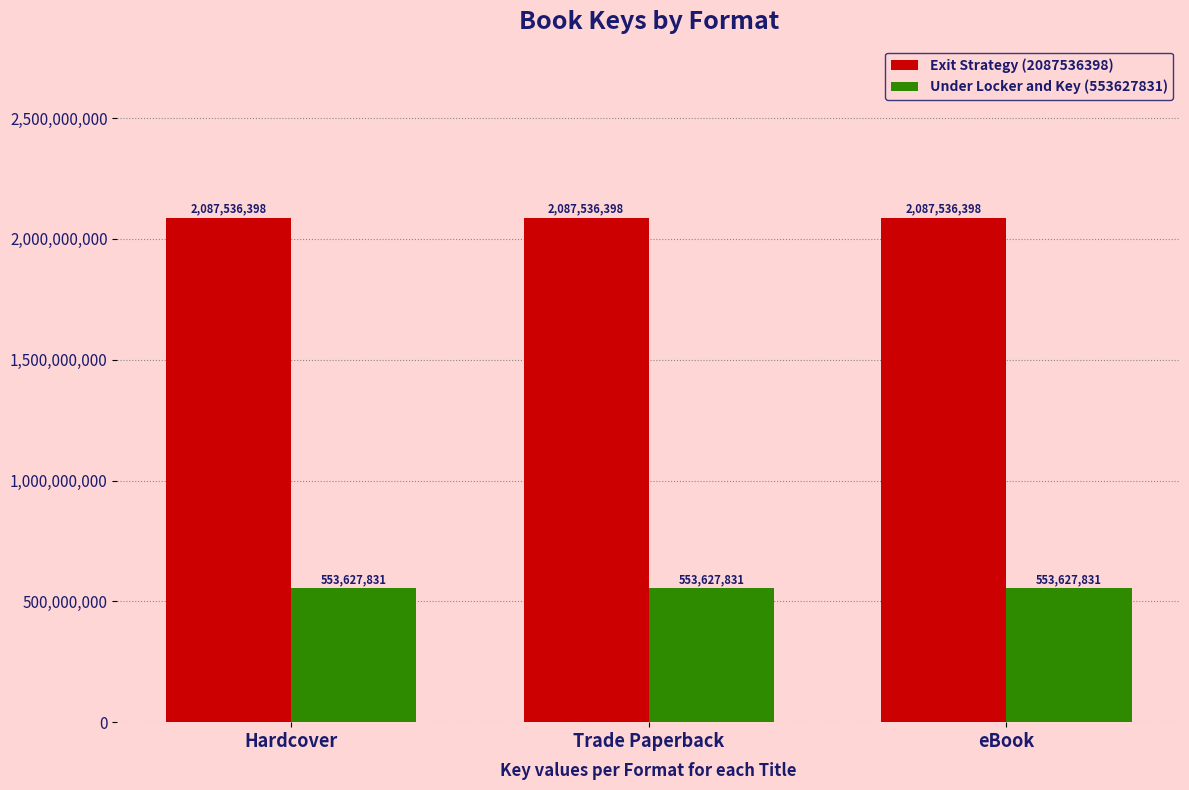

What is the label of the 1st bar from the right?

eBook